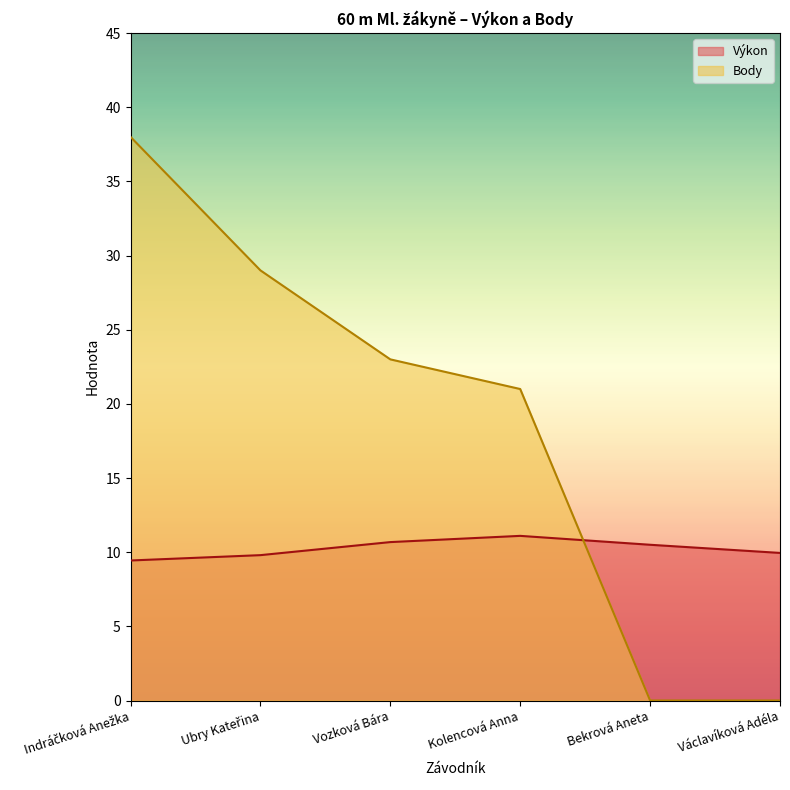

How many lines are shown in the chart?

2